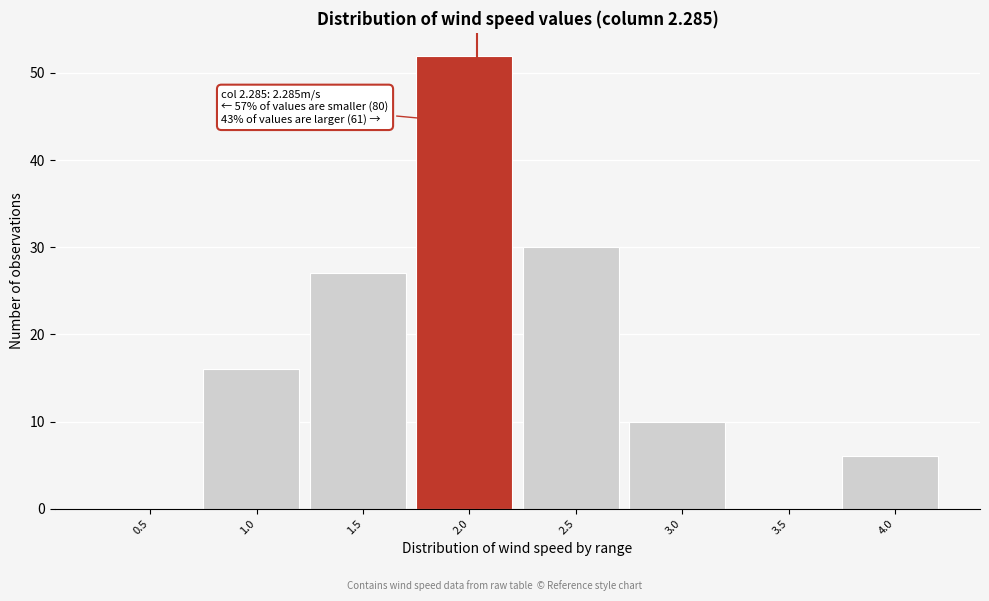

Reading right to left, extract all data points from this chart.

4.0=6	3.5=0	3.0=10	2.5=30	2.0=52	1.5=27	1.0=16	0.5=0